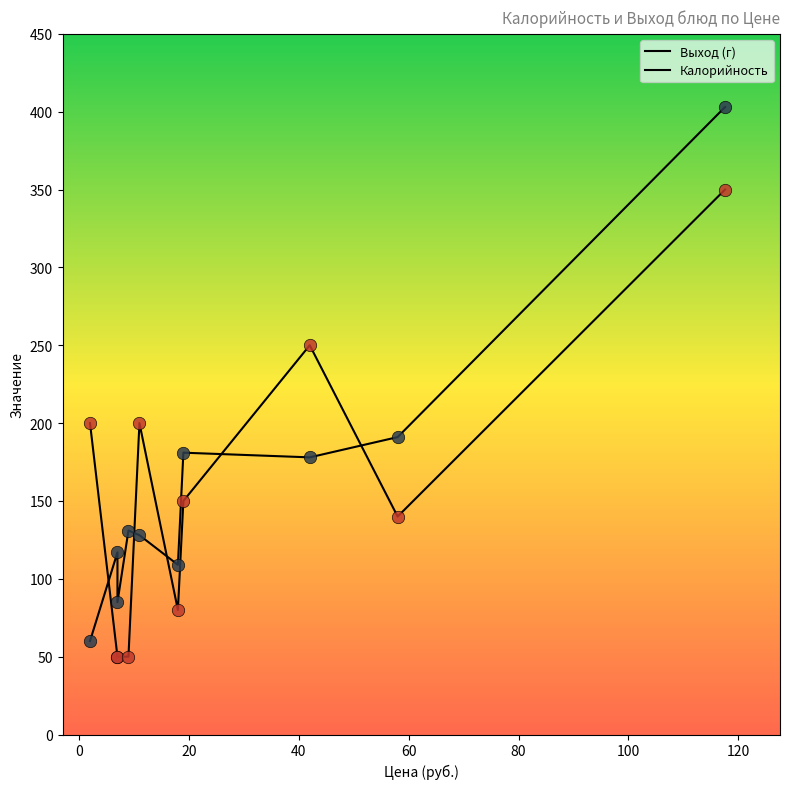

At how many categories does at least one series exceed 175?

6